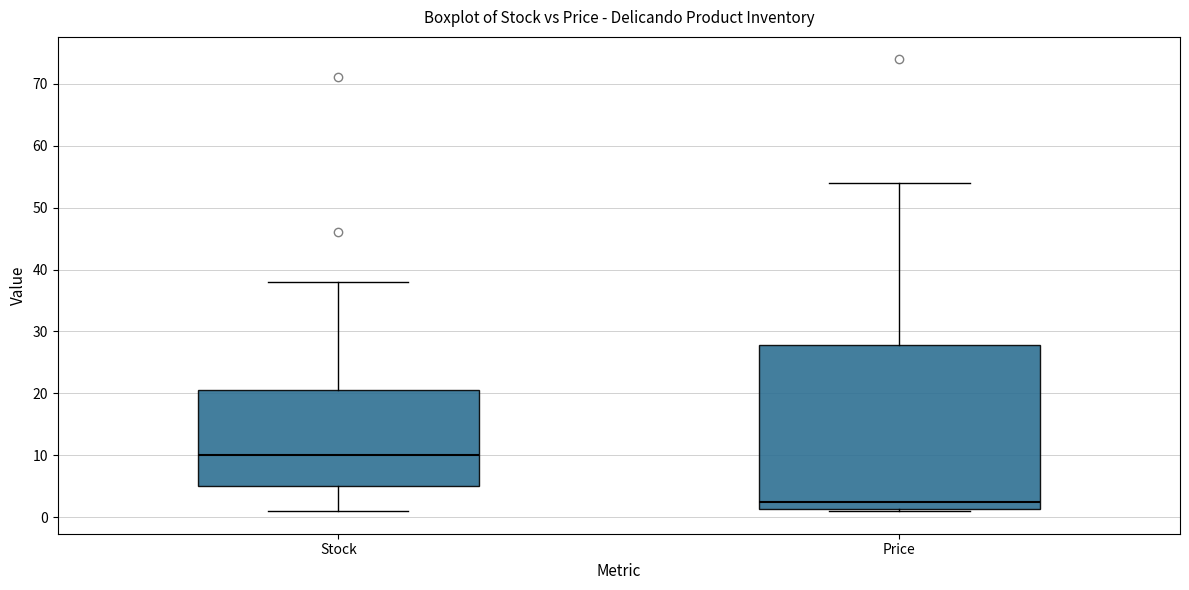

Which box's median line is the highest?

Stock